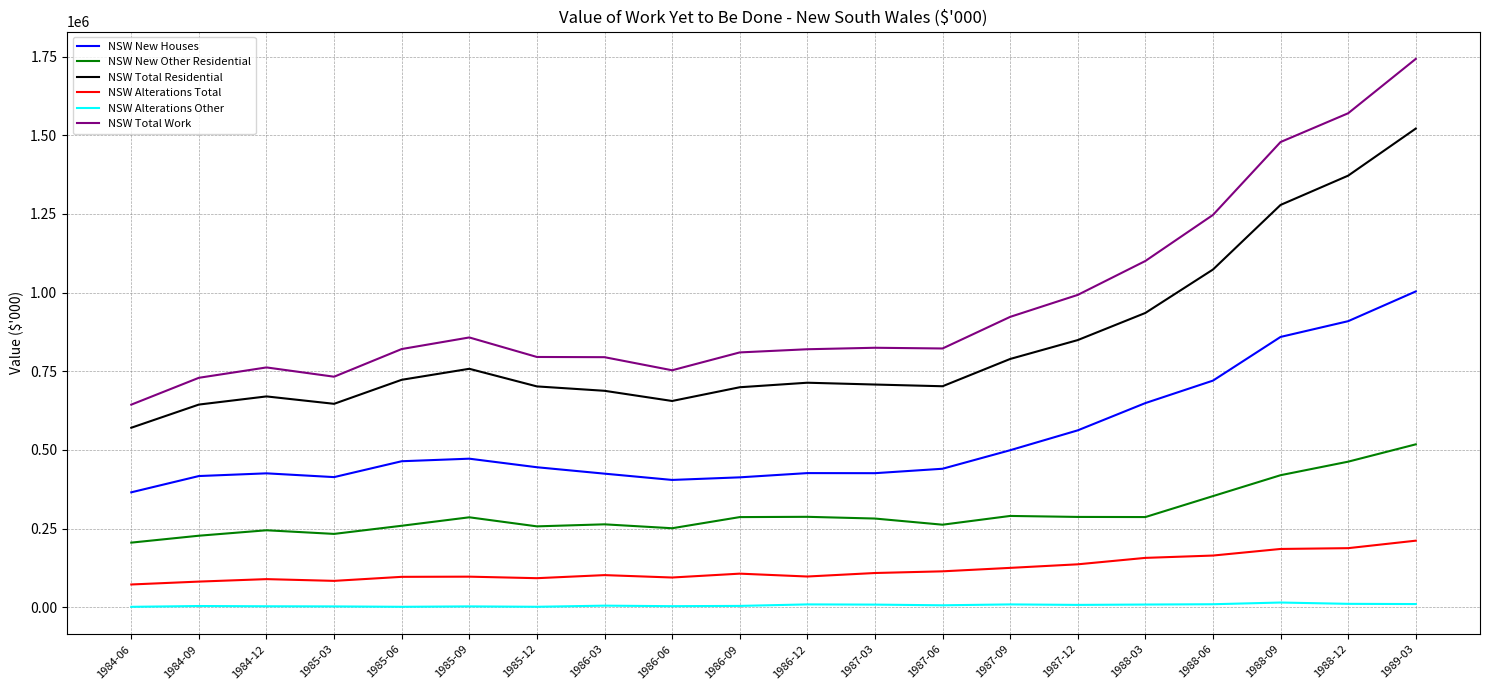

True or false: NSW Alterations Total has more than 1 interior local peaks.

True